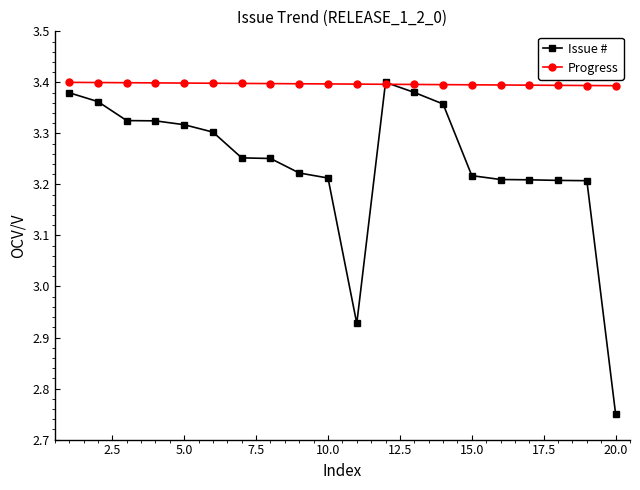

Which series has the widest spread of values?

Issue #